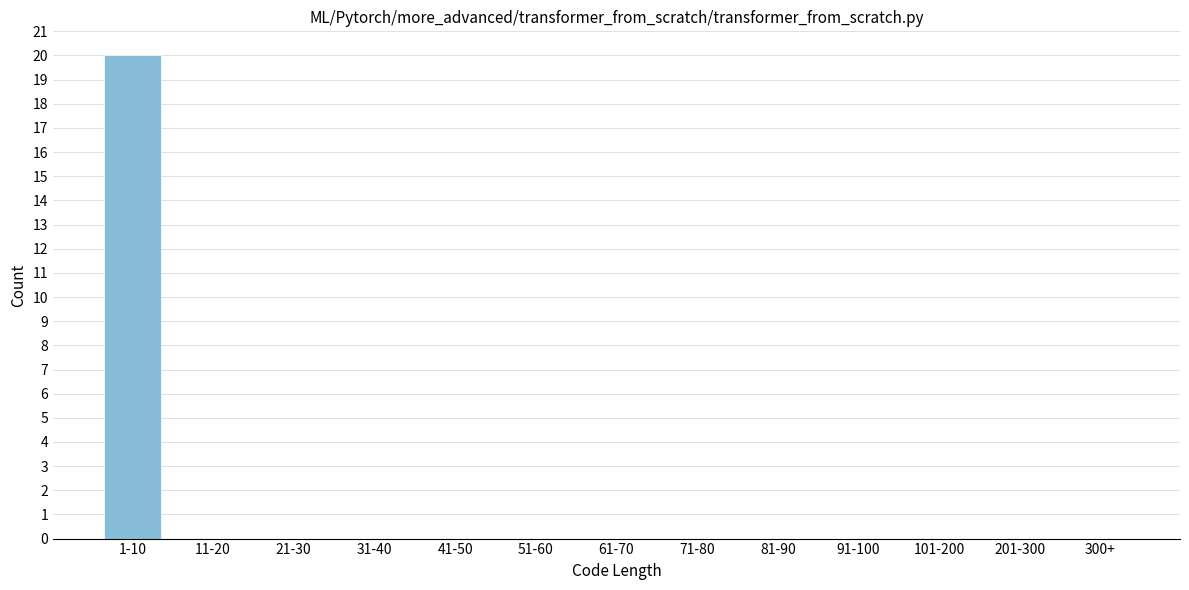

Is it true that the value at 41-50 is 0?

True